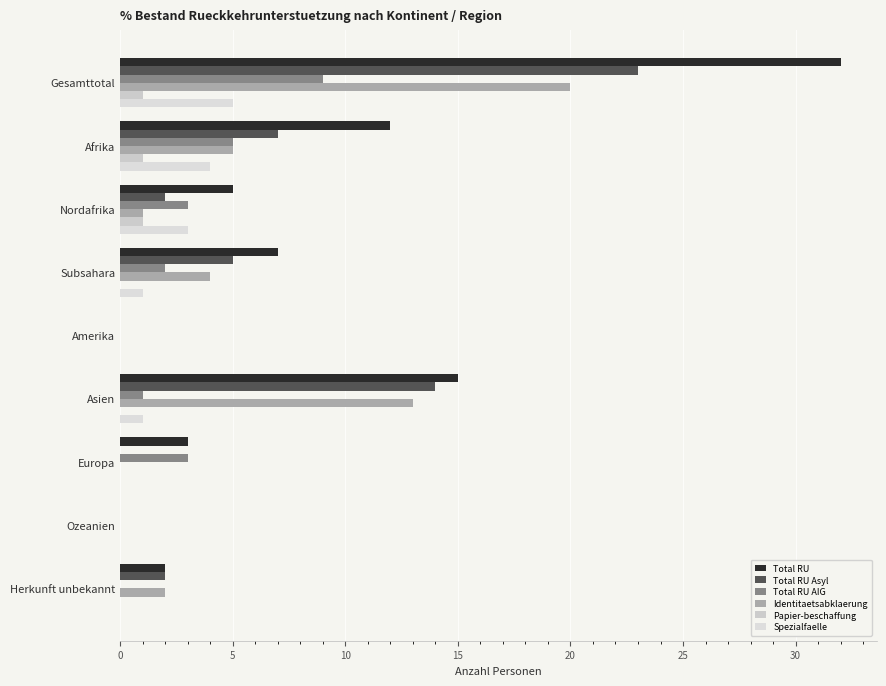

How many data points does each series have?

9